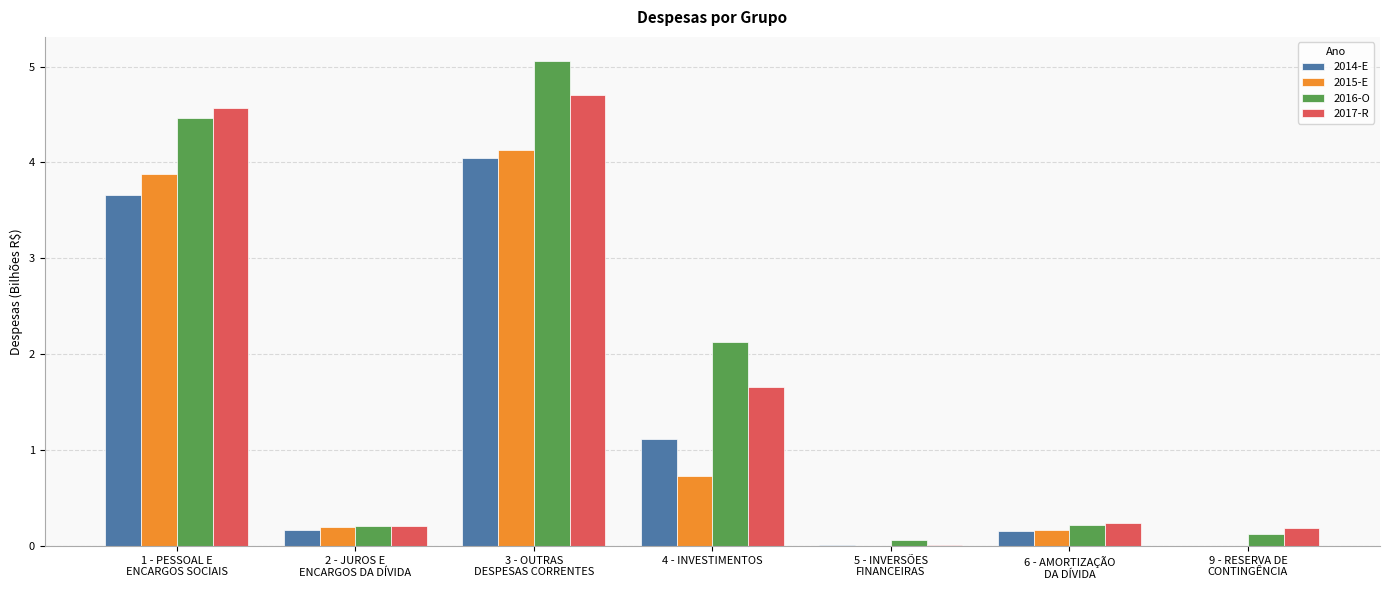

Are the bars horizontal?

No